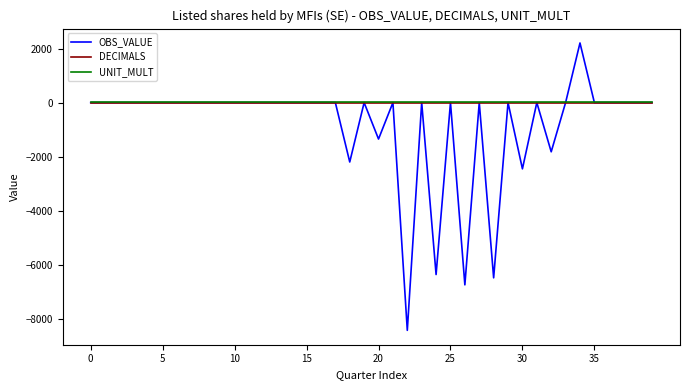

True or false: UNIT_MULT and DECIMALS intersect in this chart.

False